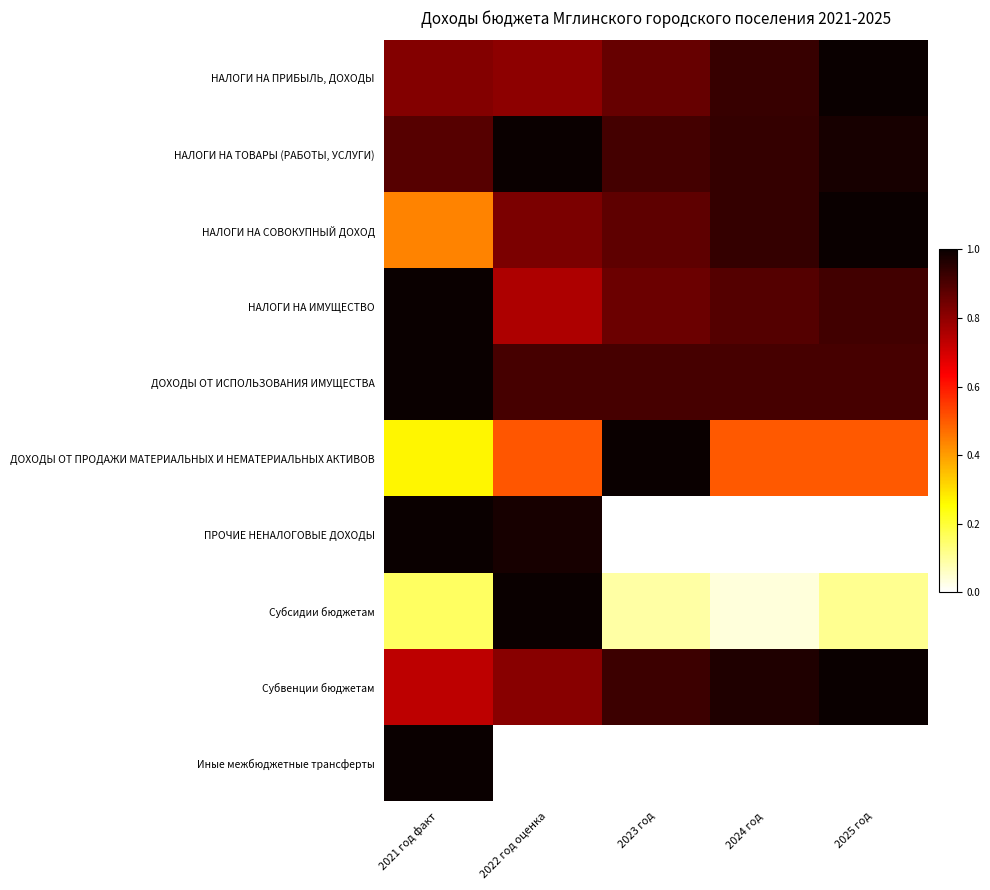

Reading left to right, what are all the values shown in this chart?

НАЛОГИ НА ПРИБЫЛЬ, ДОХОДЫ: 2021 год факт=0.8	2022 год оценка=0.8	2023 год=0.9	2024 год=0.9	2025 год=1.0
НАЛОГИ НА ТОВАРЫ (РАБОТЫ, УСЛУГИ): 2021 год факт=0.9	2022 год оценка=1.0	2023 год=0.9	2024 год=0.9	2025 год=1.0
НАЛОГИ НА СОВОКУПНЫЙ ДОХОД: 2021 год факт=0.4	2022 год оценка=0.8	2023 год=0.9	2024 год=0.9	2025 год=1.0
НАЛОГИ НА ИМУЩЕСТВО: 2021 год факт=1.0	2022 год оценка=0.8	2023 год=0.9	2024 год=0.9	2025 год=0.9
ДОХОДЫ ОТ ИСПОЛЬЗОВАНИЯ ИМУЩЕСТВА: 2021 год факт=1.0	2022 год оценка=0.9	2023 год=0.9	2024 год=0.9	2025 год=0.9
ДОХОДЫ ОТ ПРОДАЖИ МАТЕРИАЛЬНЫХ И НЕМАТЕРИАЛЬНЫХ АКТИВОВ: 2021 год факт=0.3	2022 год оценка=0.5	2023 год=1.0	2024 год=0.5	2025 год=0.5
ПРОЧИЕ НЕНАЛОГОВЫЕ ДОХОДЫ: 2021 год факт=1.0	2022 год оценка=1.0	2023 год=0.0	2024 год=0.0	2025 год=0.0
Субсидии бюджетам: 2021 год факт=0.2	2022 год оценка=1.0	2023 год=0.1	2024 год=0.0	2025 год=0.1
Субвенции бюджетам: 2021 год факт=0.7	2022 год оценка=0.8	2023 год=0.9	2024 год=1.0	2025 год=1.0
Иные межбюджетные трансферты: 2021 год факт=1.0	2022 год оценка=0.0	2023 год=0.0	2024 год=0.0	2025 год=0.0